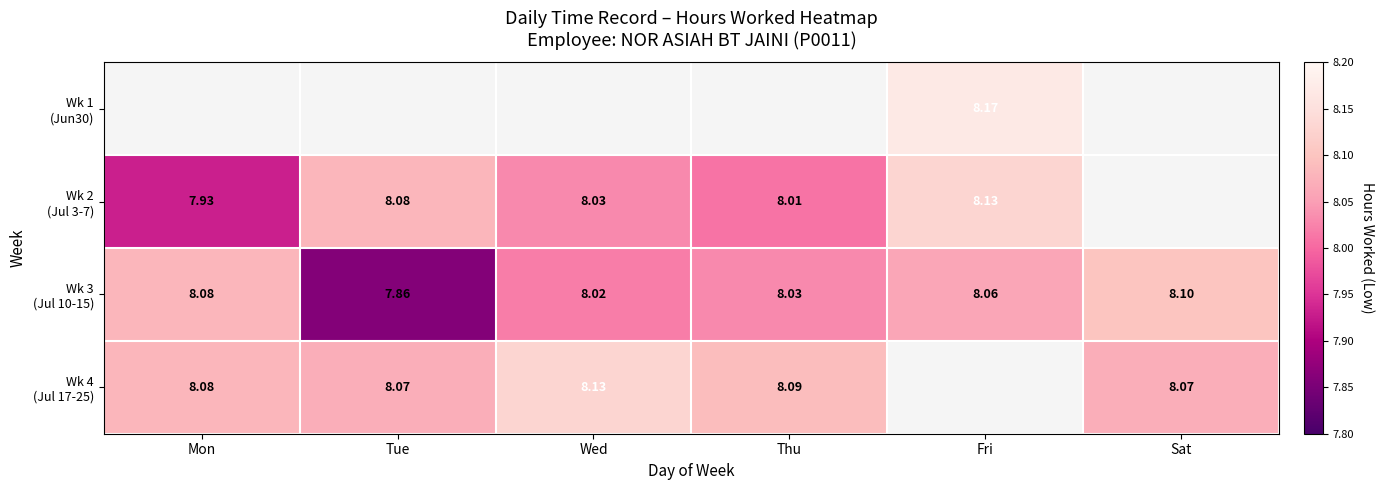

Rank the series at Tue from lowest to highest value.

Wk 3 (Jul 10-15), Wk 1 (Jun30), Wk 4 (Jul 17-25), Wk 2 (Jul 3-7)